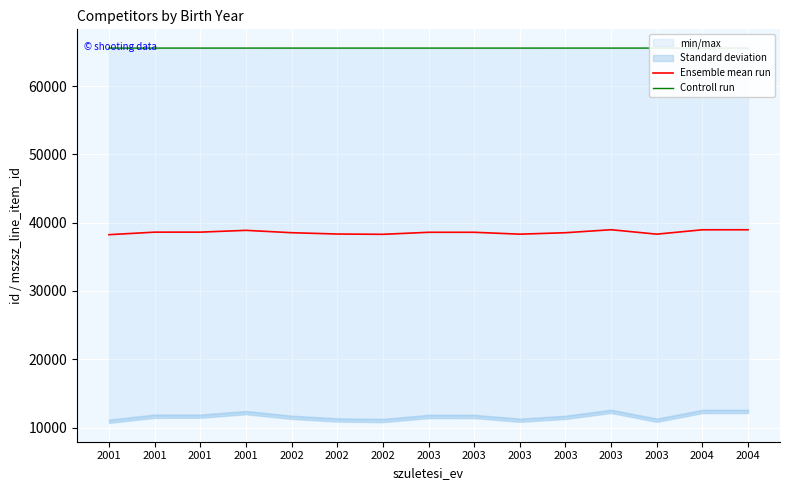

At 2001, list the series in order from smallest to largest.

Ensemble mean run, Controll run